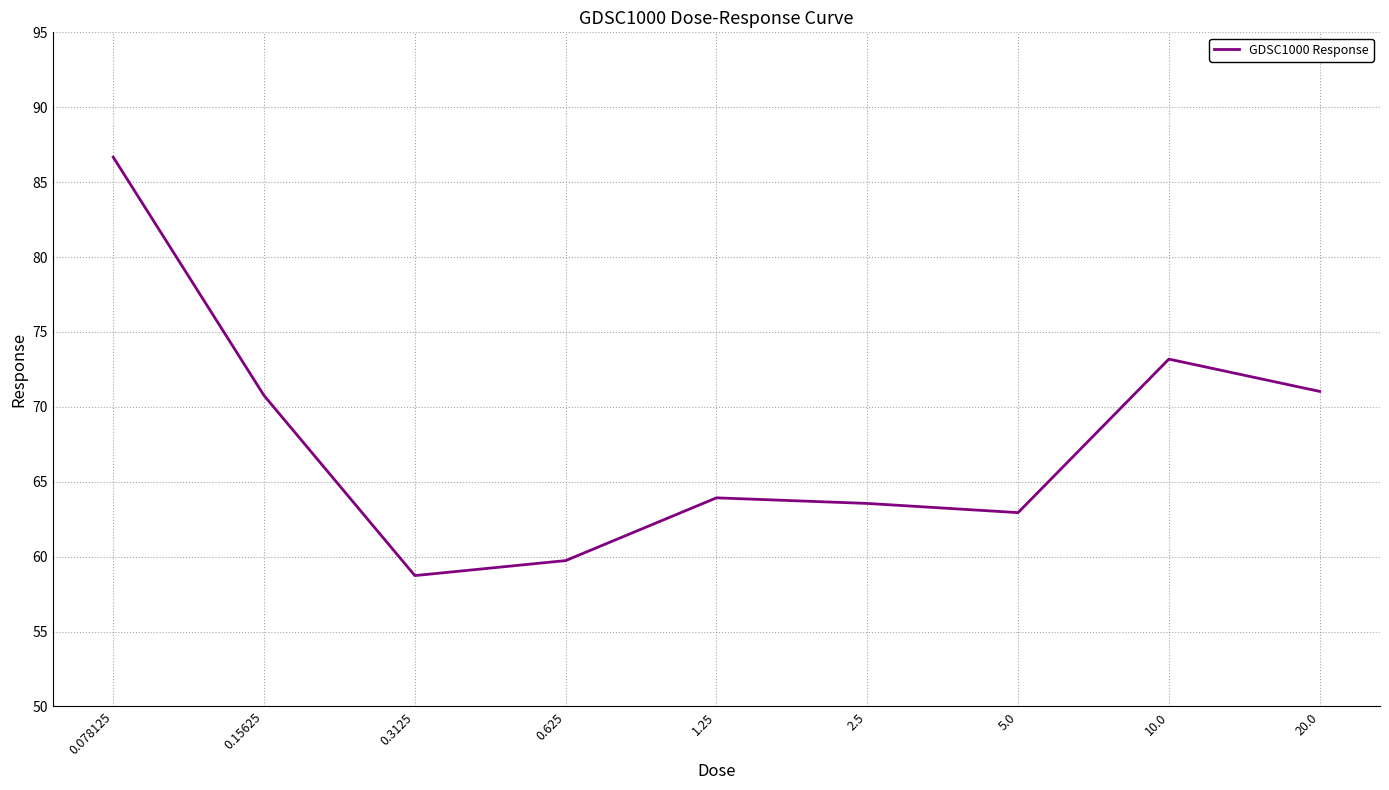

What is the difference between the maximum and minimum values?

27.9